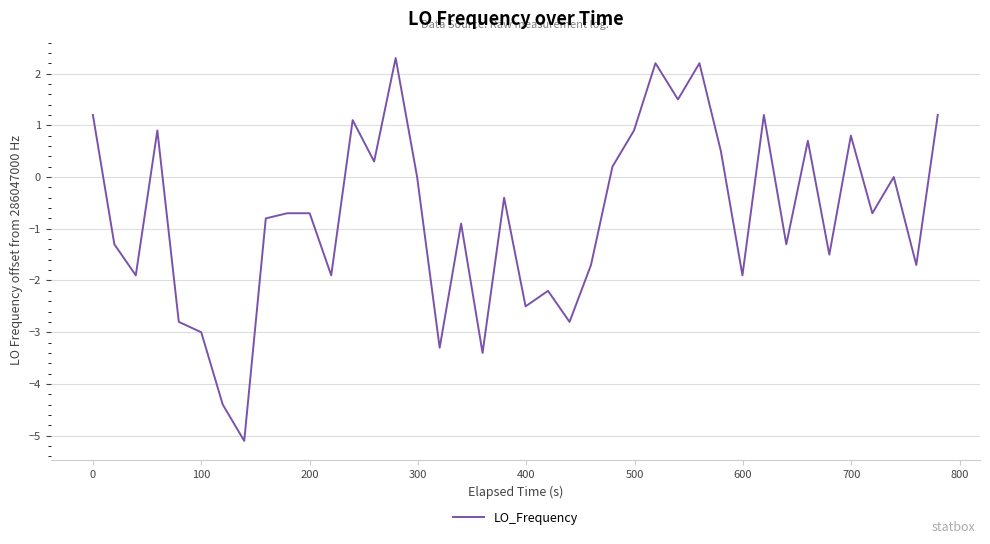

What is the difference between the maximum and minimum values?

7.4